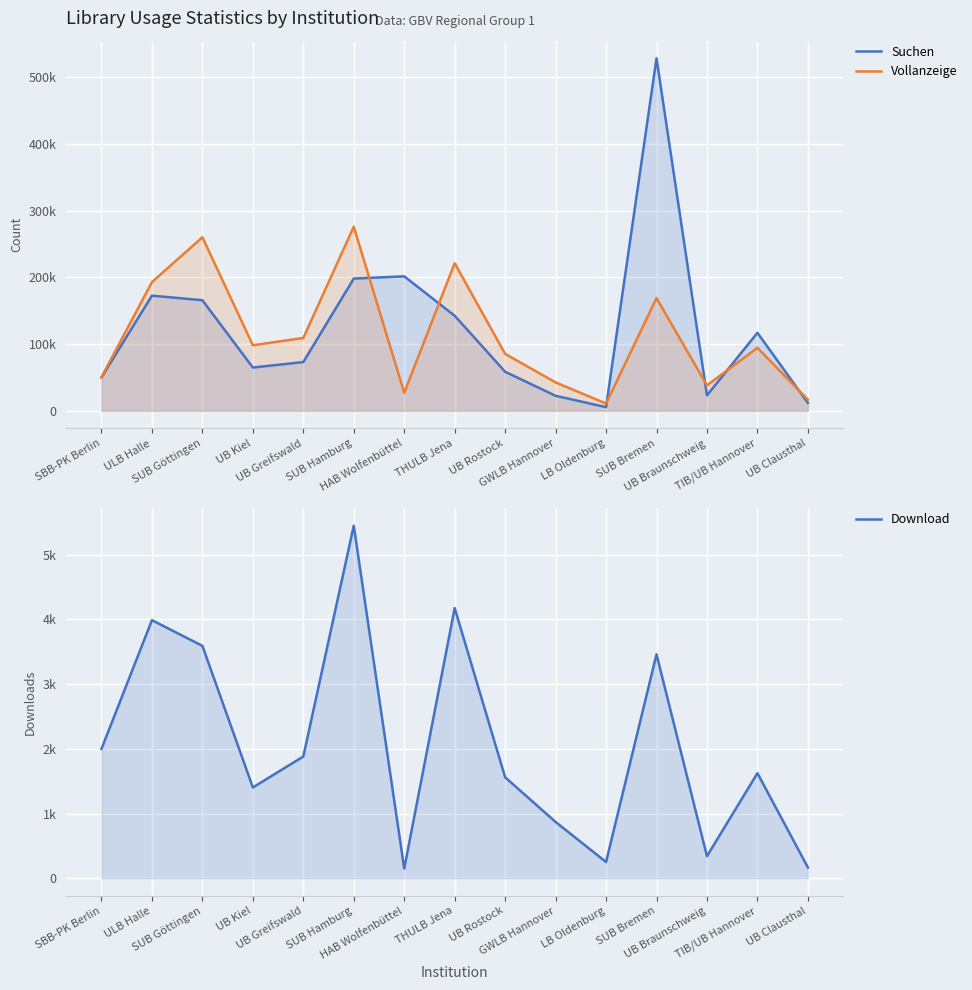

Does the chart display data point markers on the line(s)?

No